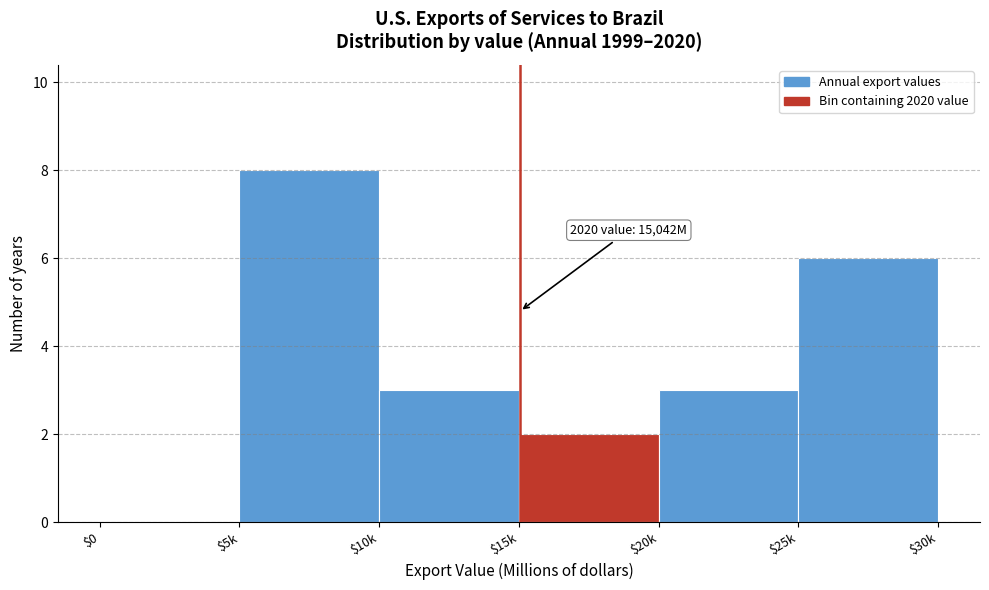

What is the approximate value at $20k?

3